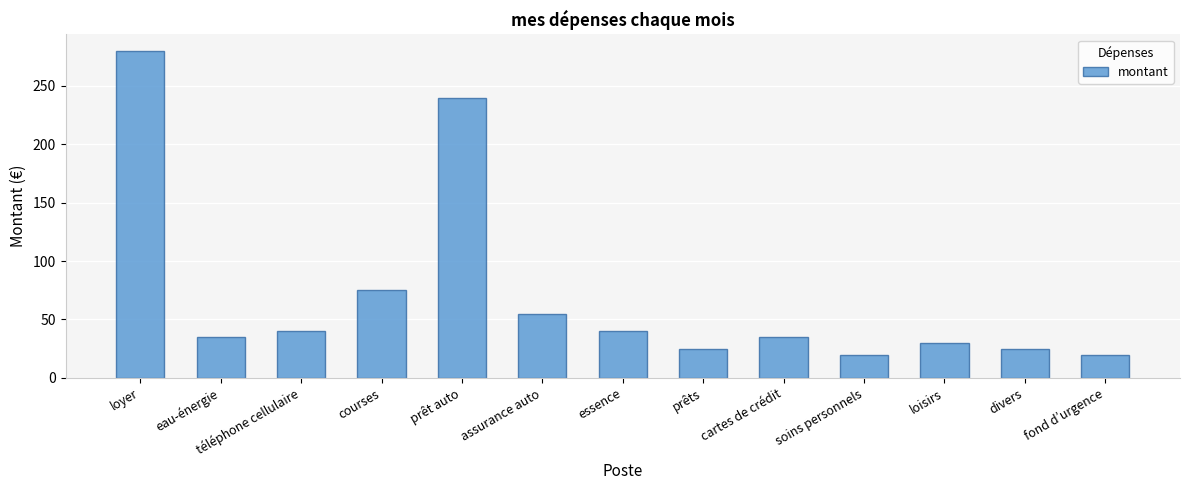

Does the chart contain any negative values?

No